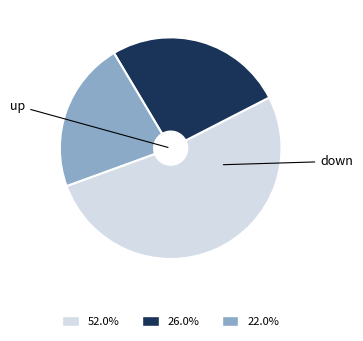

Does any single category account for the majority?

Yes